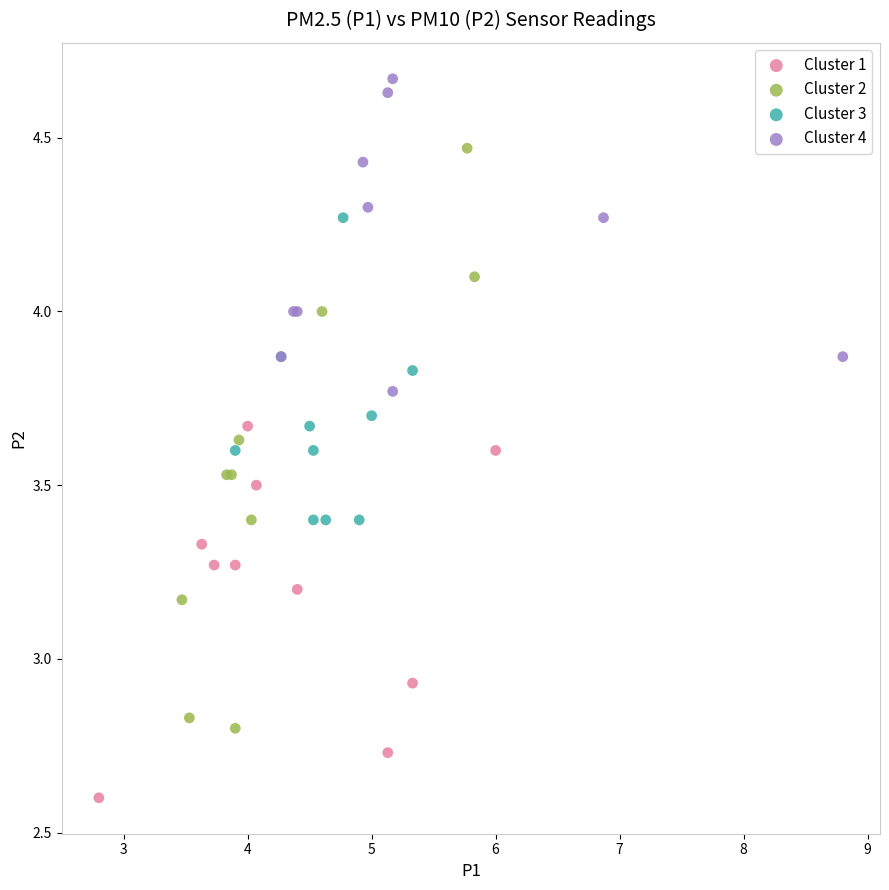

Which series reaches the minimum Y coordinate?

Cluster 1